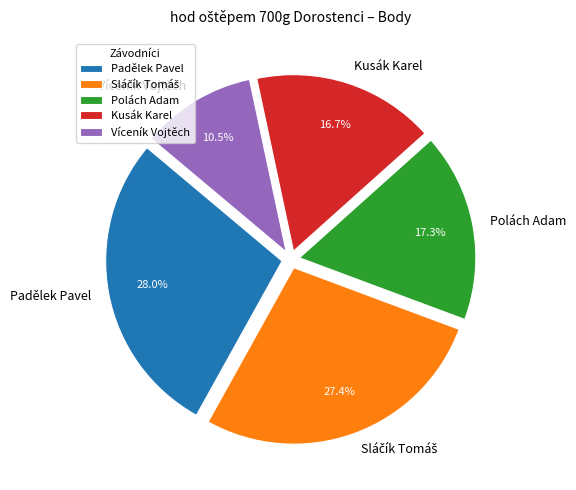

Between Víceník Vojtěch and Kusák Karel, which is larger?

Kusák Karel